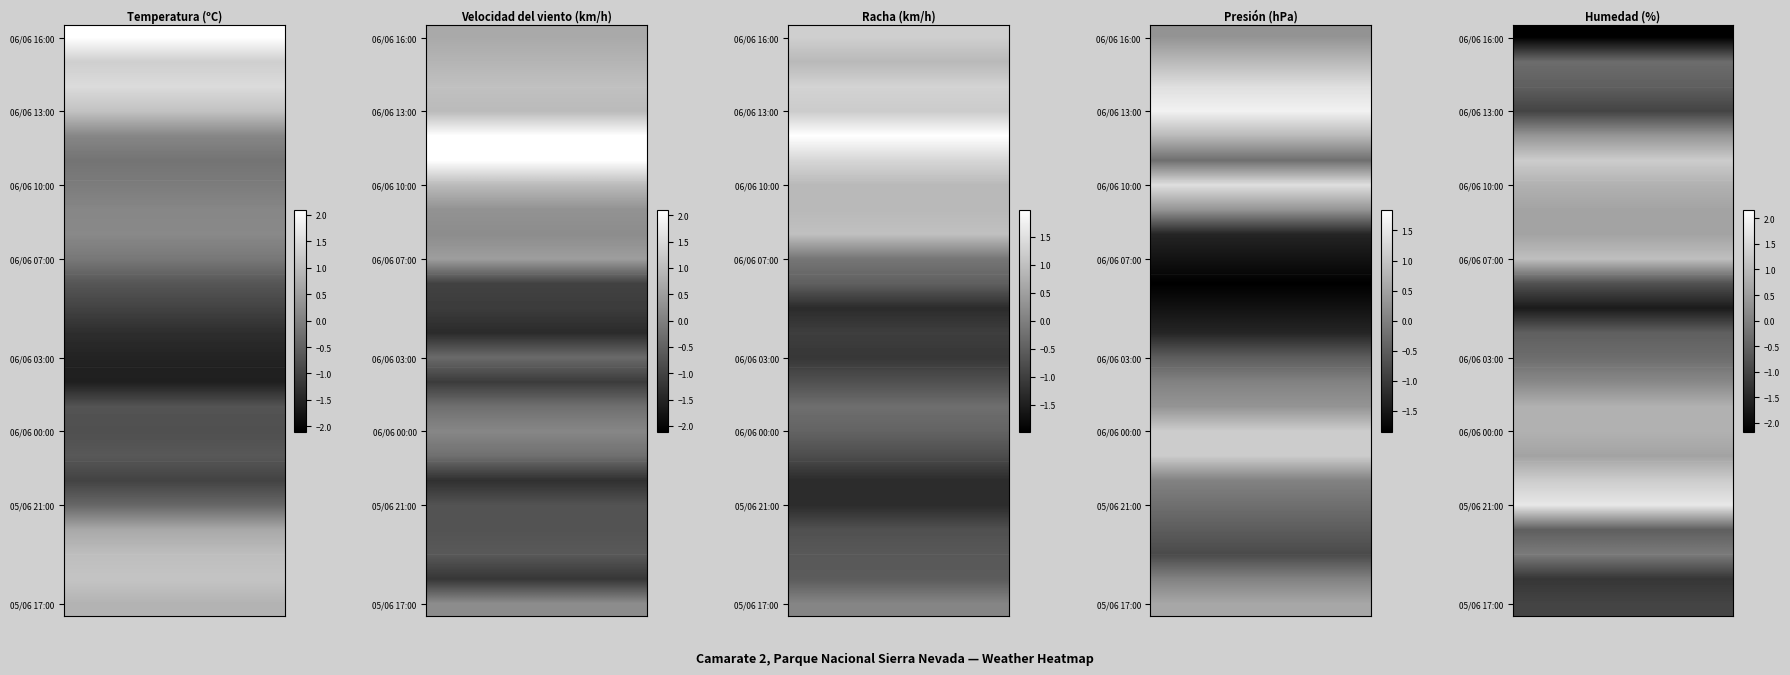

At how many categories does at least one series exceed -1?

8